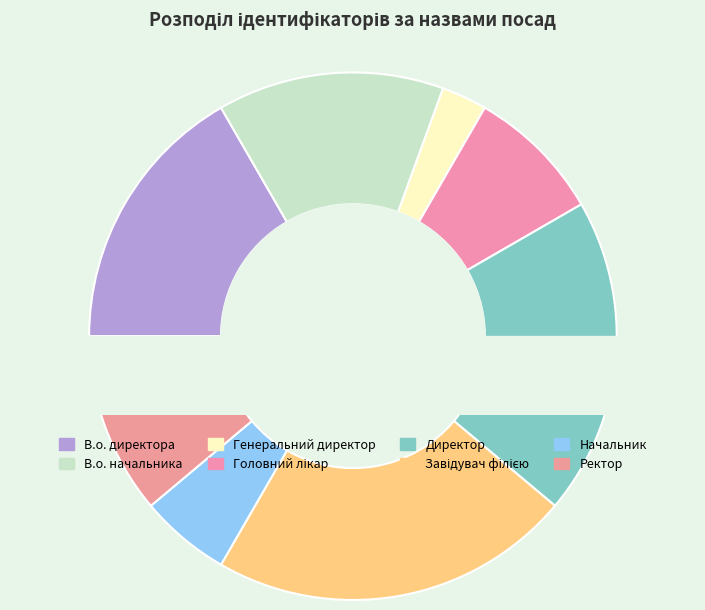

How many slices are in this pie chart?

8